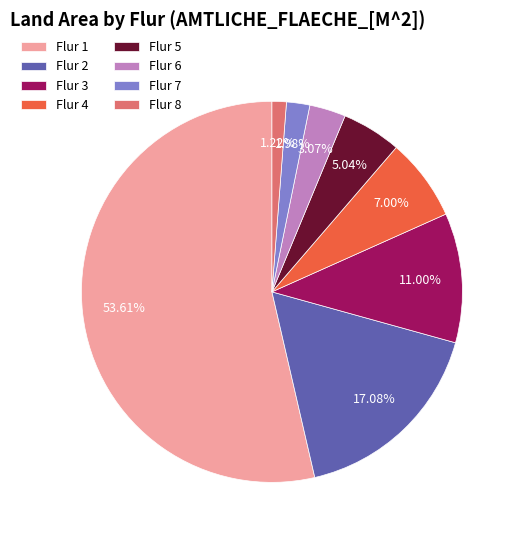

Which category accounts for the majority?

Flur 1